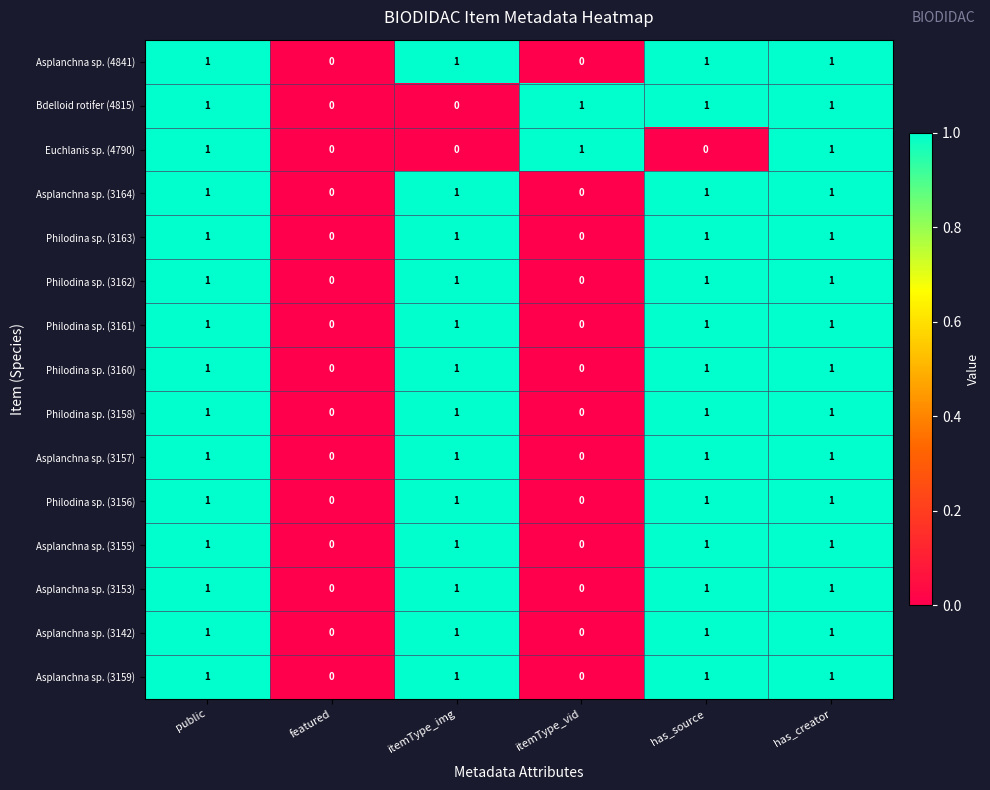

The value of Asplanchna sp. (3157) at public is 1. True or false?

True